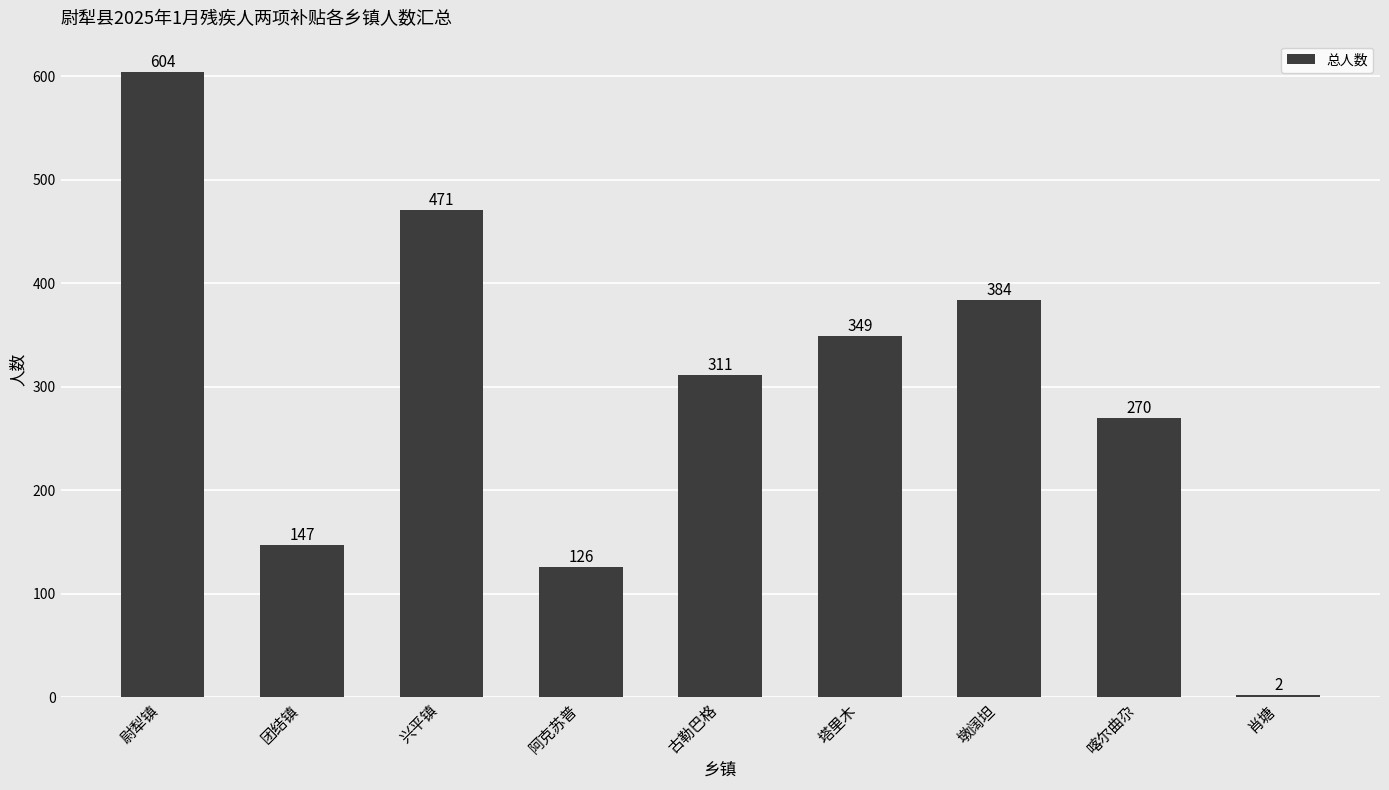

What is the difference between the values at 尉犁镇 and 阿克苏普?

478